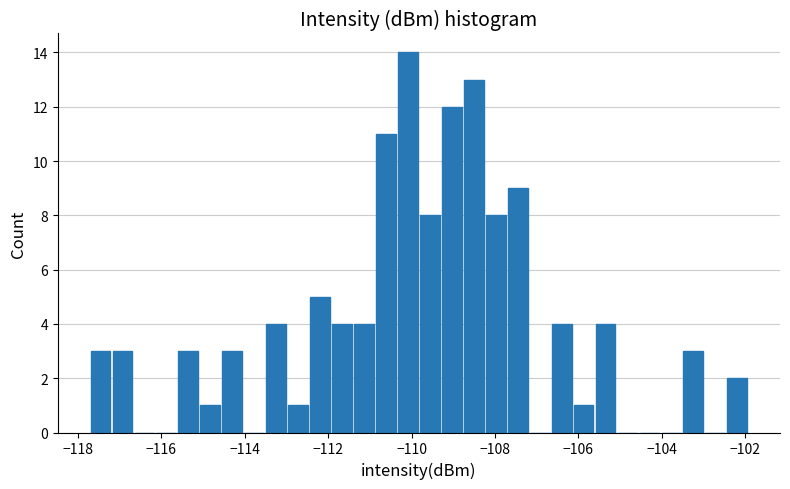

Read against the x-axis, roughly where is the centre of the tallest bar?

-110.0